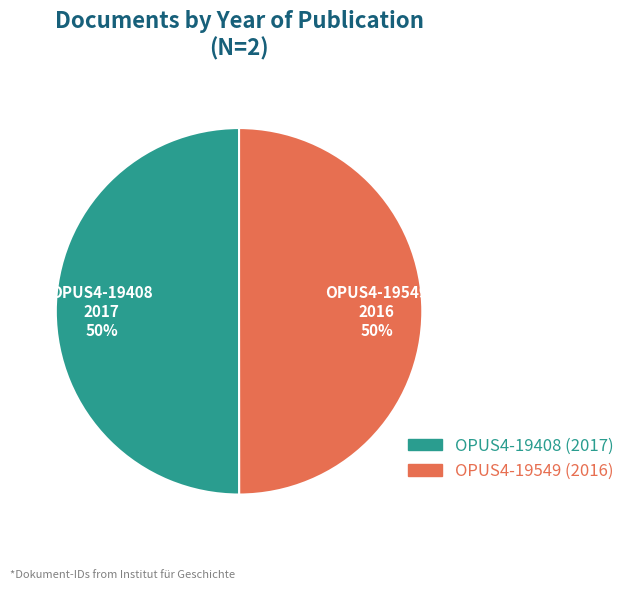

What percentage is the OPUS4-19549 slice, to the nearest percent?

50%